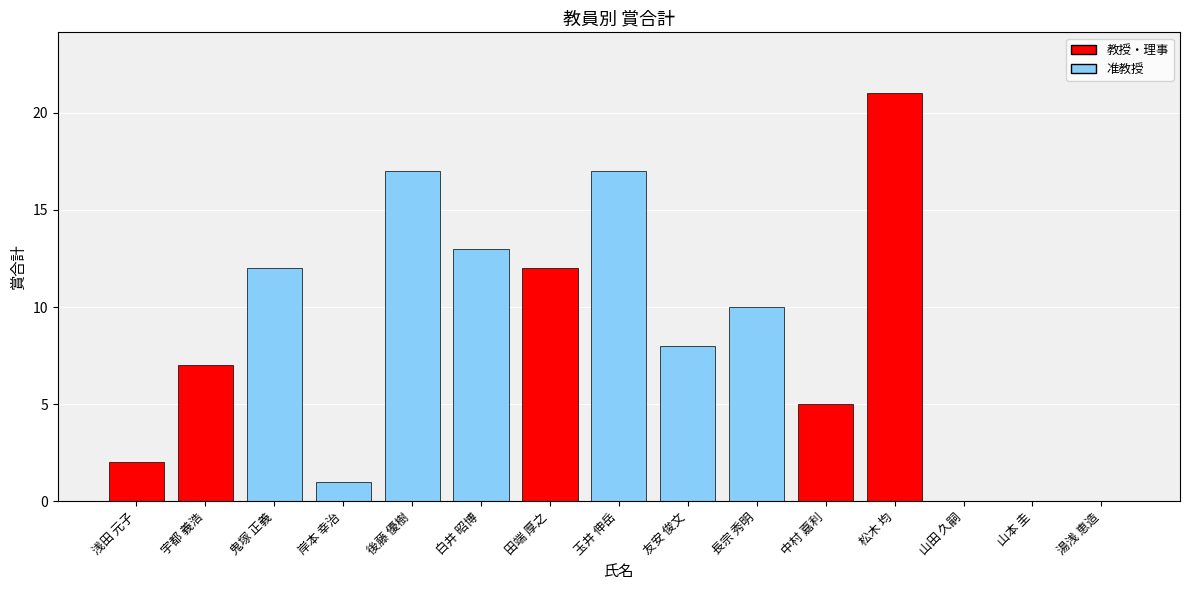

Are the bars horizontal?

No